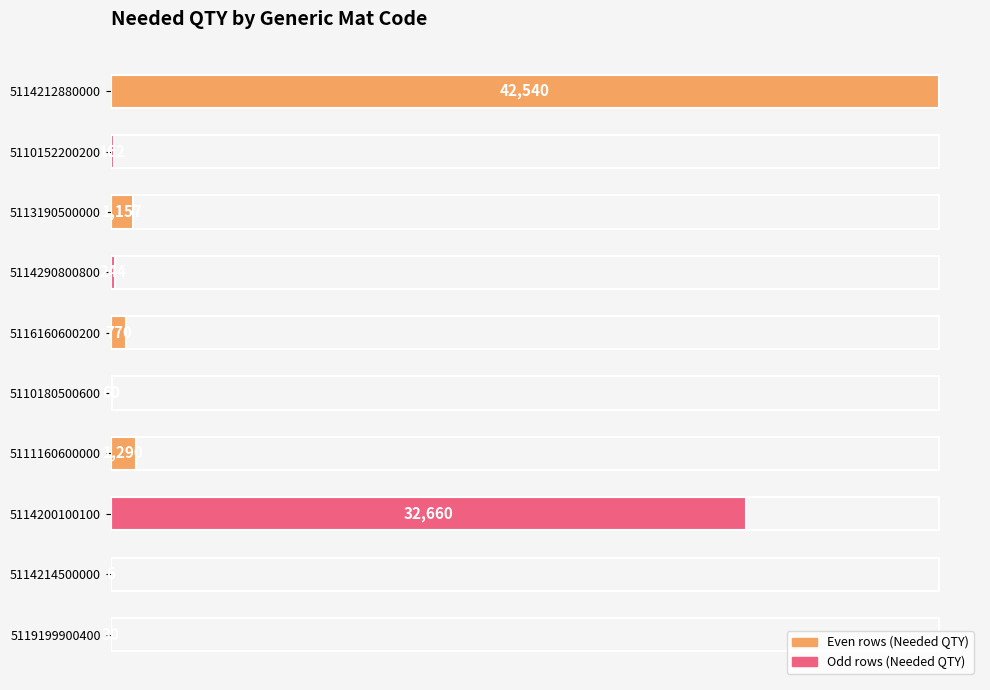

Reading top to bottom, extract all data points from this chart.

5114212880000=42540	5110152200200=162	5113190500000=1157	5114290800800=244	5116160600200=770	5110180500600=60	5111160600000=1290	5114200100100=32660	5114214500000=6	5119199900400=30